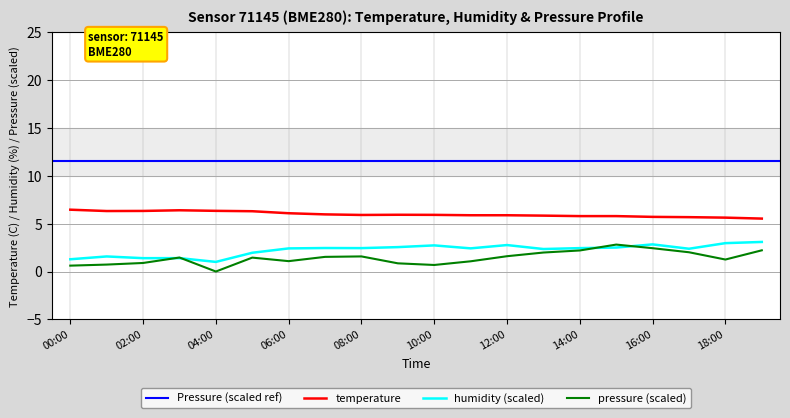

Which has a higher value, 06:00 or 03:00?

03:00